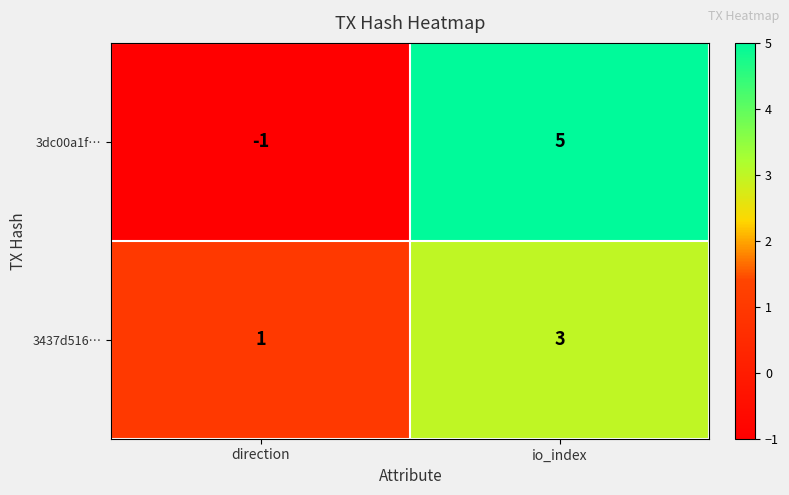

What is the difference between the 3dc00a1f… values at direction and io_index?

6